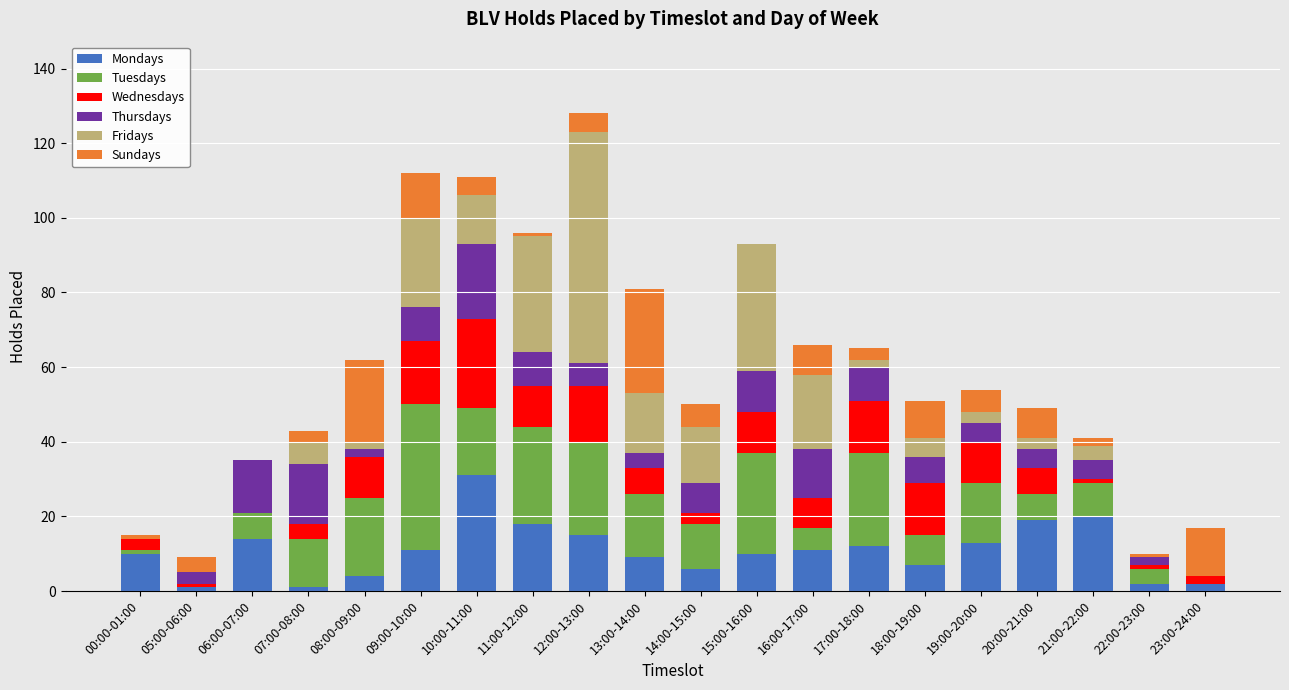

What is the maximum value for Mondays?

31